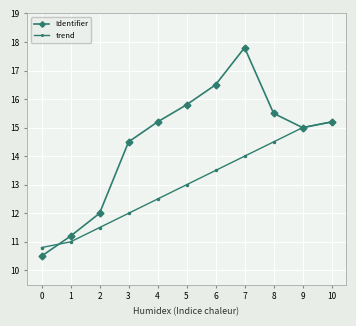

Which series changed the most between 2 and 3?

Identifier